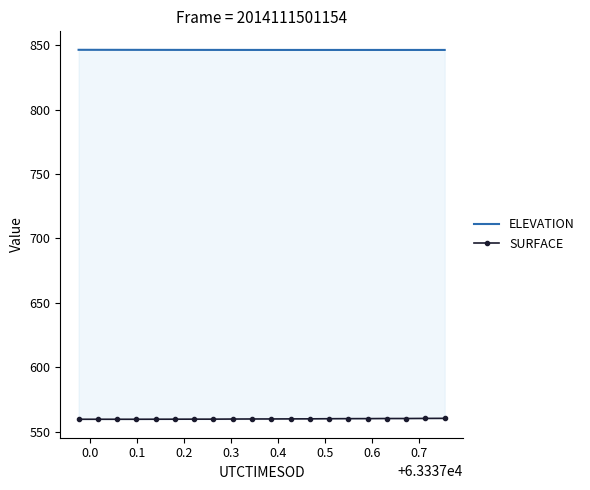

The ELEVATION series shows 846.5 at 0.1. True or false?

True